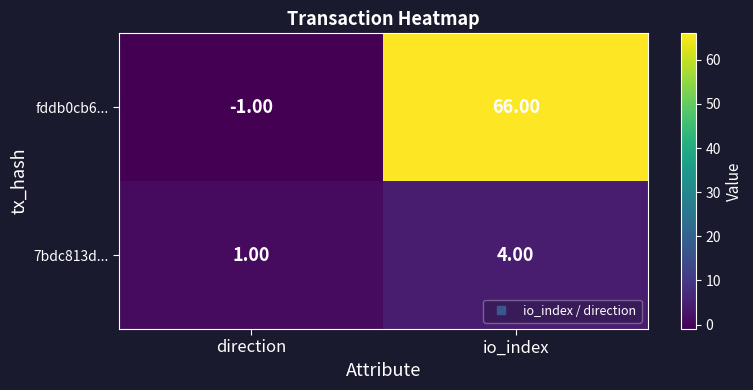

How many data points in 7bdc813d... are less than 4?

1